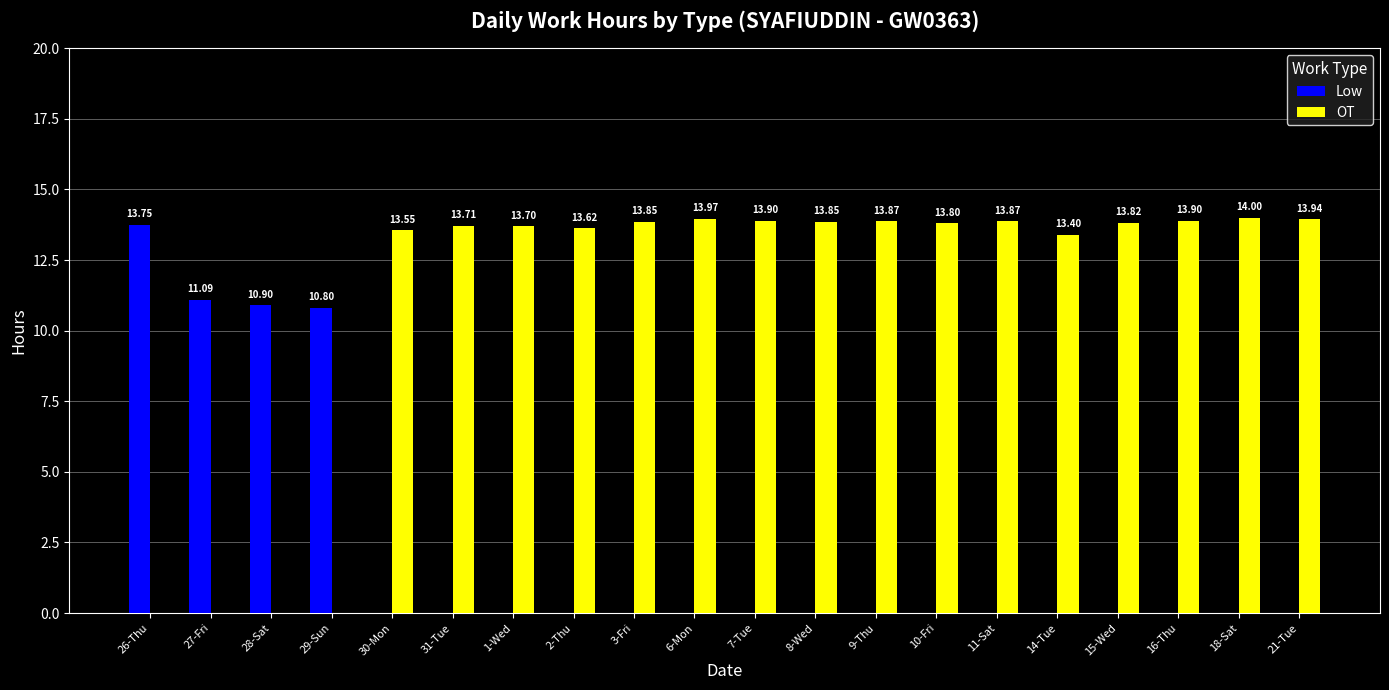

Is it true that Low equals -5.3 at 11-Sat?

False